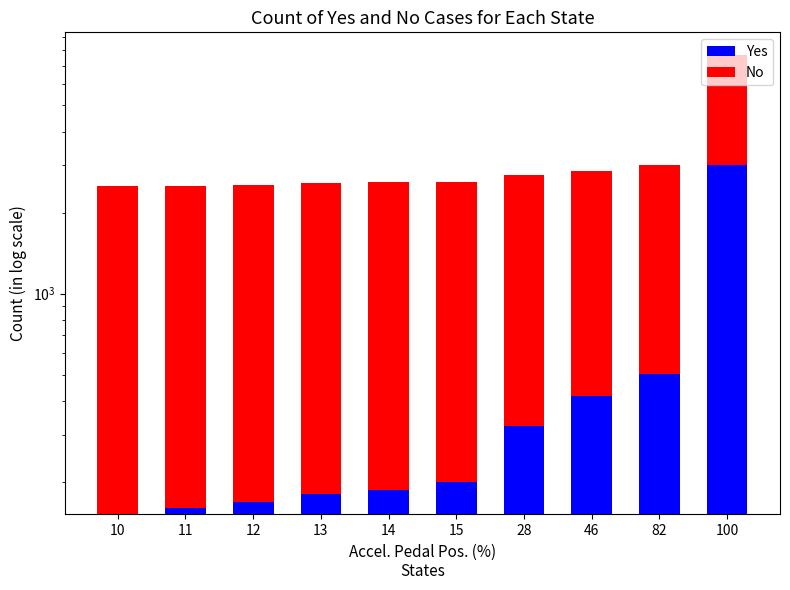

Which has a higher value, 46 or 12?

46